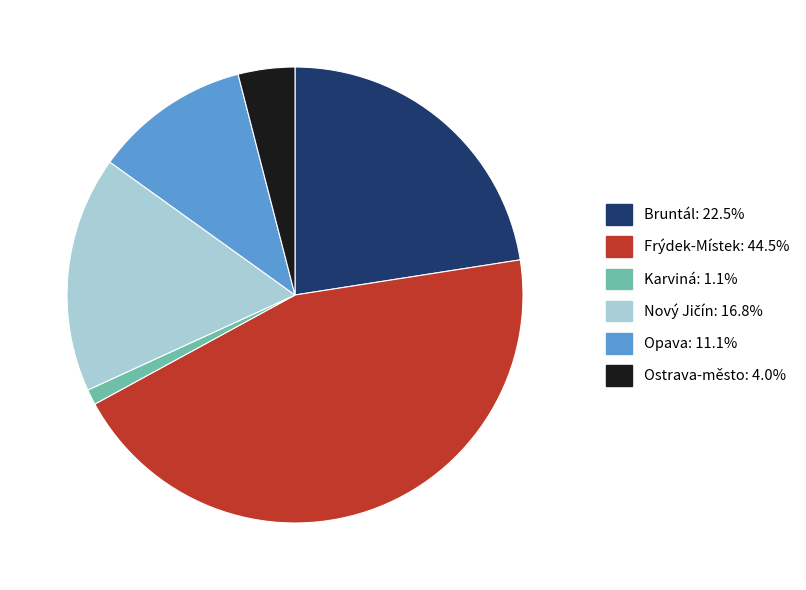

Approximately how many times larger is the value at Karviná compared to Ostrava-město?

0.3